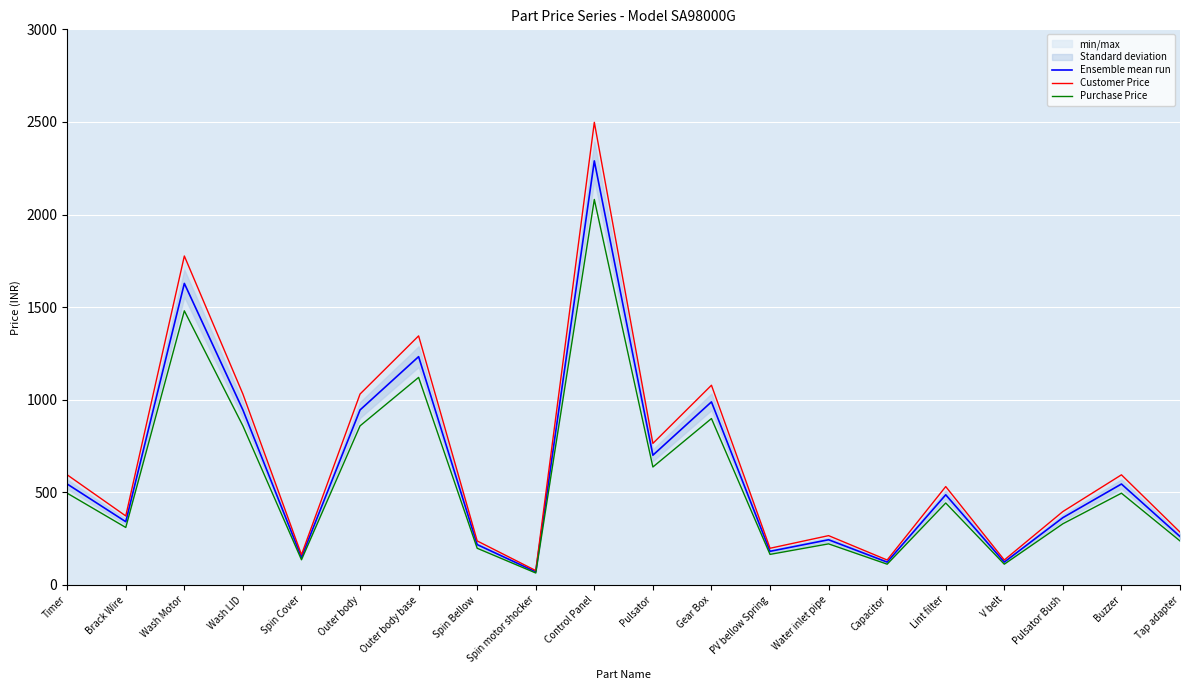

At which category is the sum across all series the highest?

Control Panel